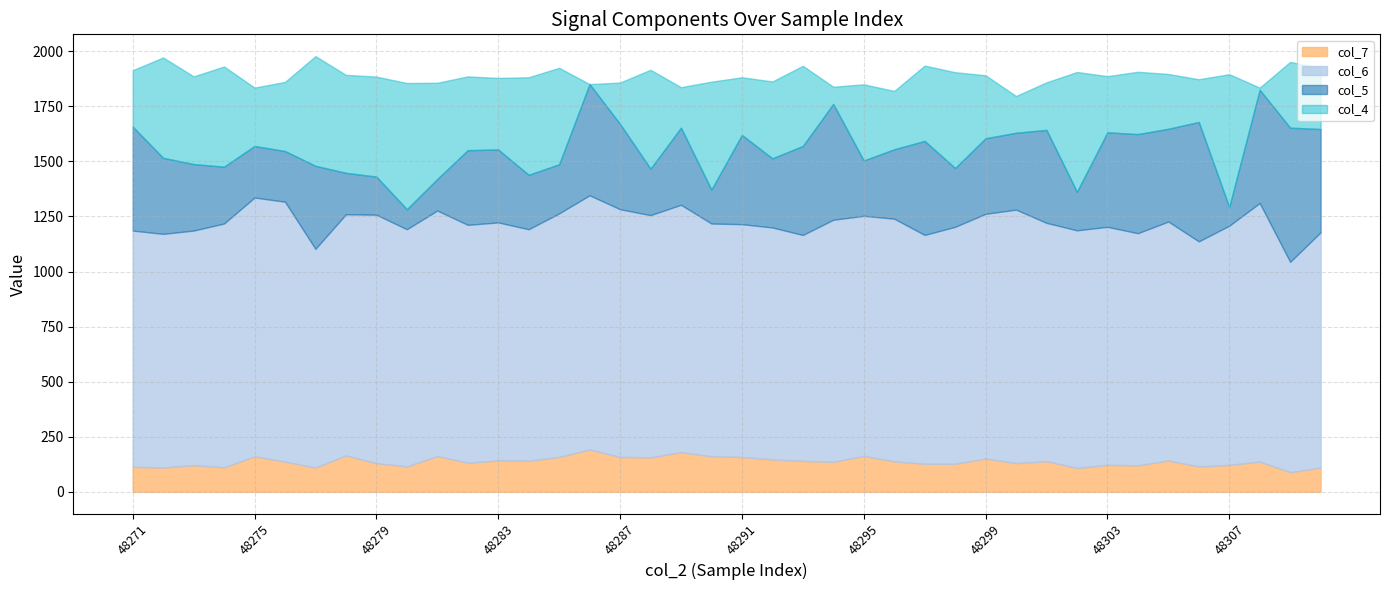

What are all the series names shown in the legend?

col_7, col_6, col_5, col_4